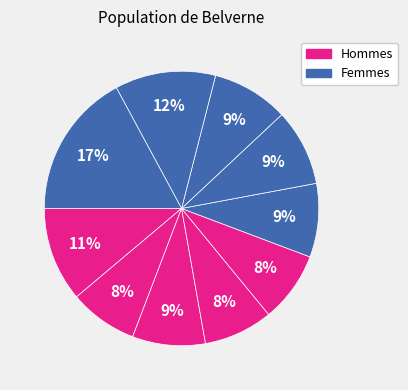

How many segments does this pie chart have?

10